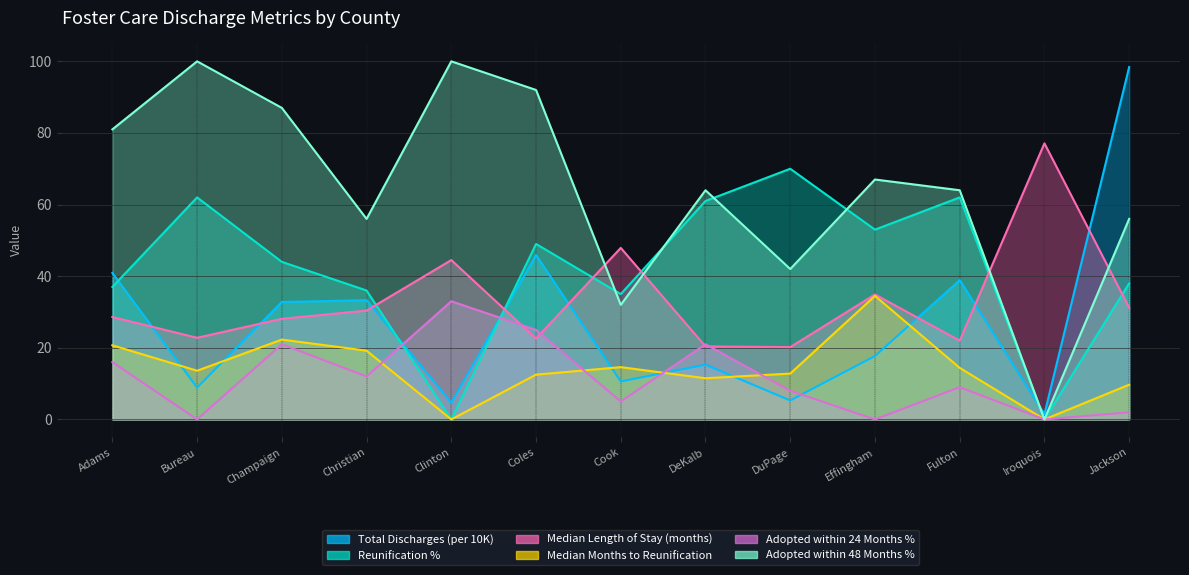

What is the value of the Median Months to Reunification point at the 6th from the left?

12.5